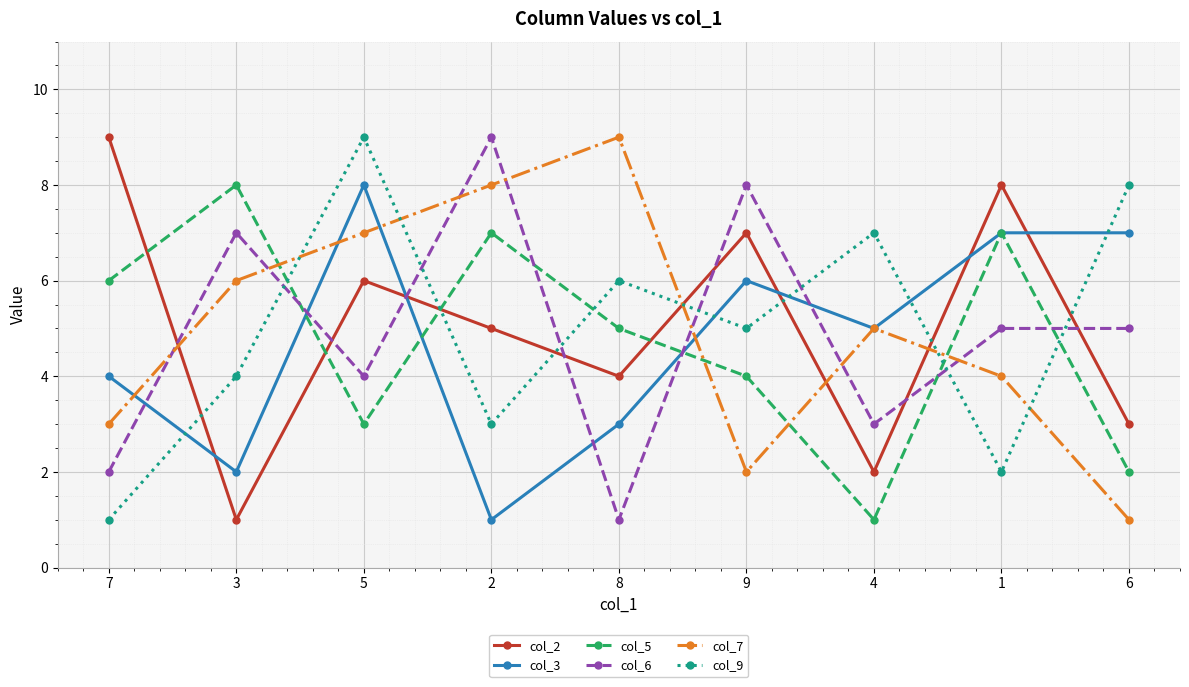

How many col_9 values are between 3 and 7?

5